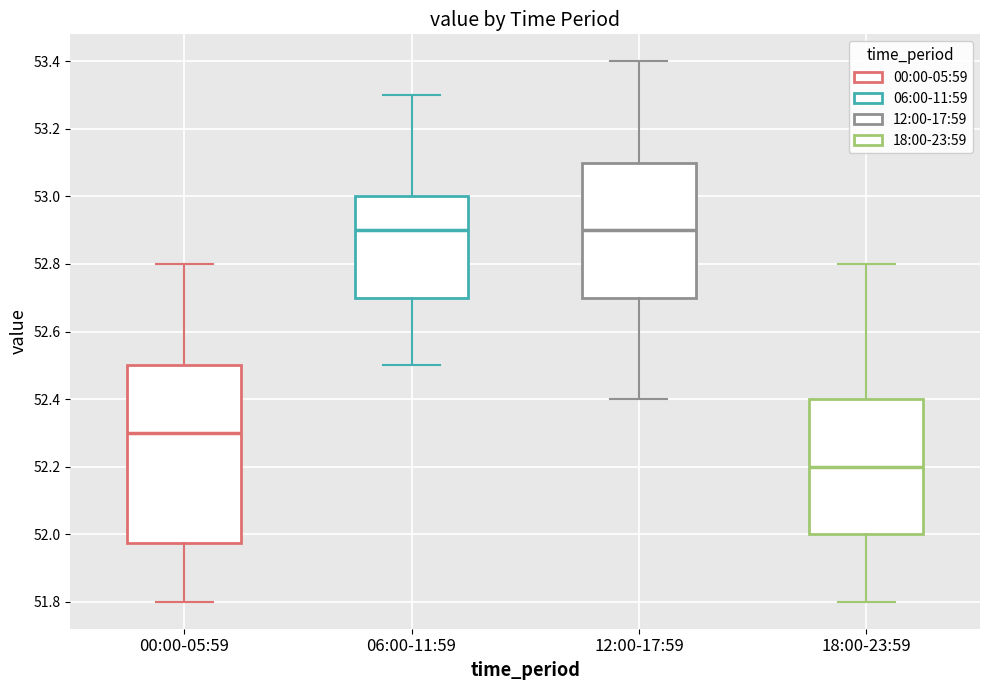

Comparing the boxes themselves (not the whiskers), which one is the tallest?

00:00-05:59